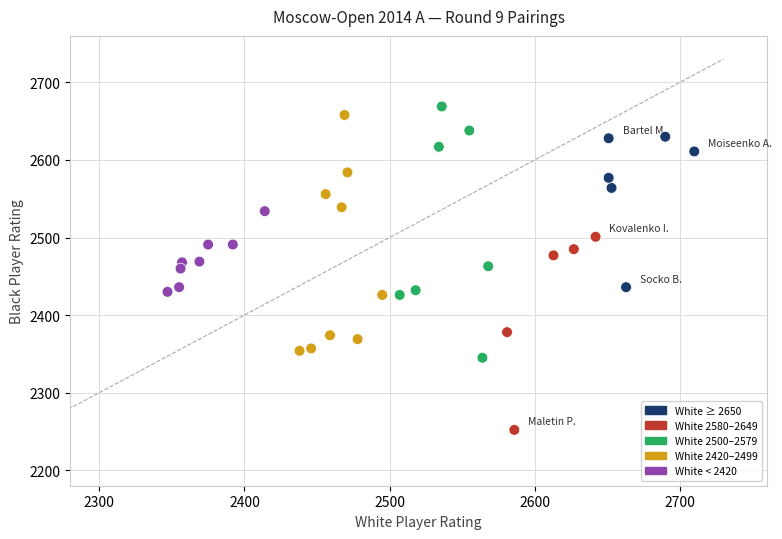

What is the range of Y values (max minus min)?

417